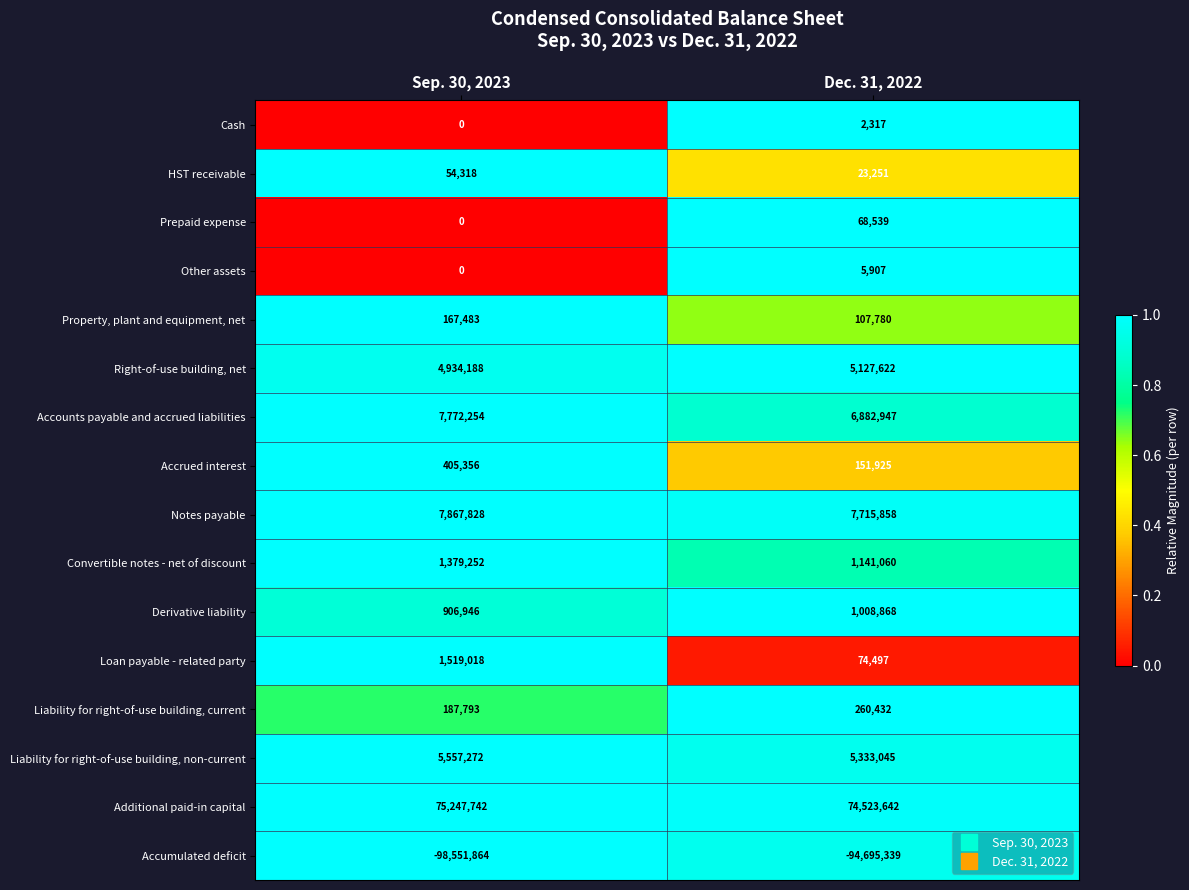

Is it true that Additional paid-in capital equals 51606687 at Dec. 31, 2022?

False